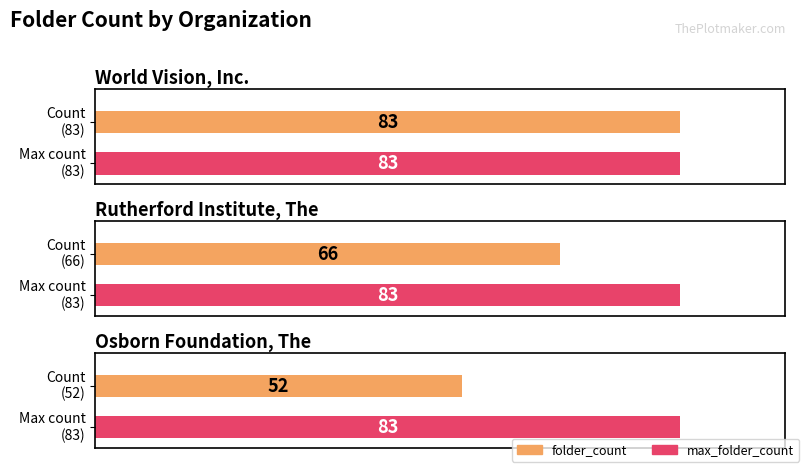

Is it true that the value at Rutherford Institute, The is 28?

False